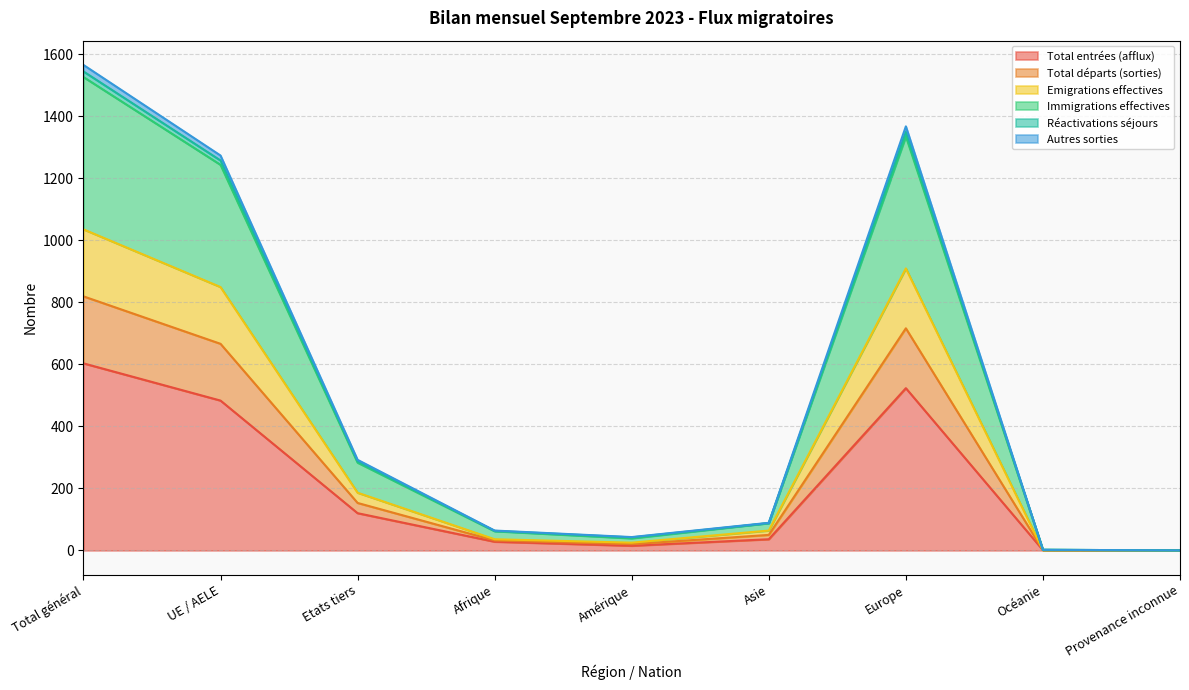

Does the chart display data point markers on the line(s)?

No